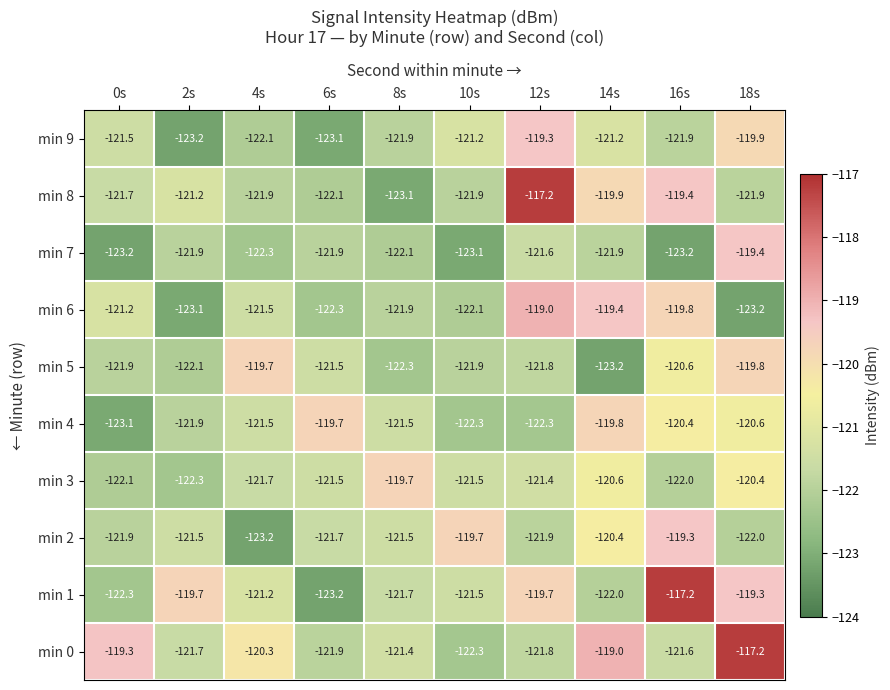

What is the highest value of the min 7 series?

-119.4